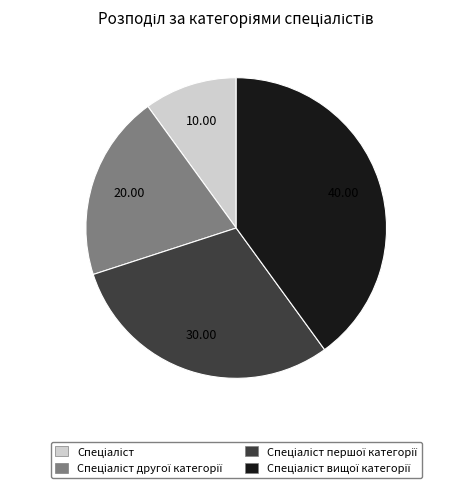

Is there a majority slice in this chart?

No